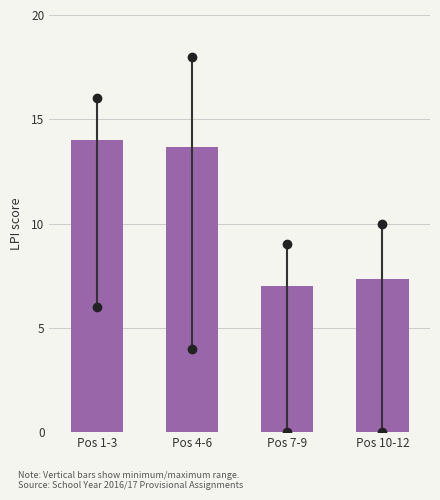

Reading left to right, extract all data points from this chart.

Pos 1-3=14.0	Pos 4-6=13.7	Pos 7-9=7.0	Pos 10-12=7.3